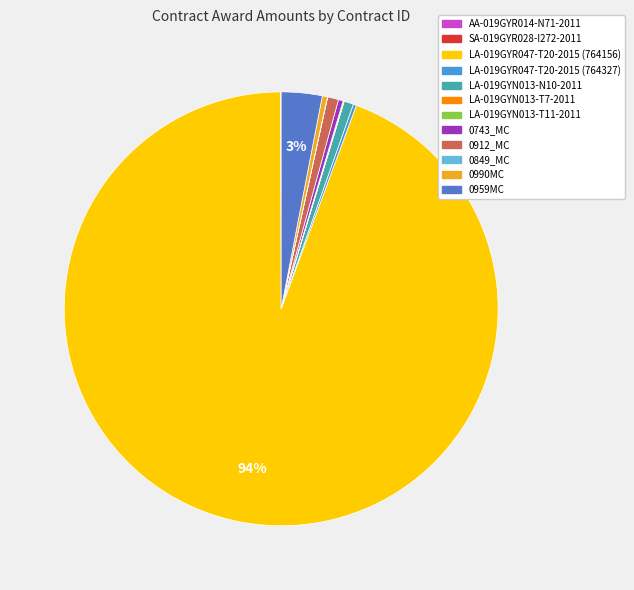

The 0959MC slice represents 13% of the pie. True or false?

False